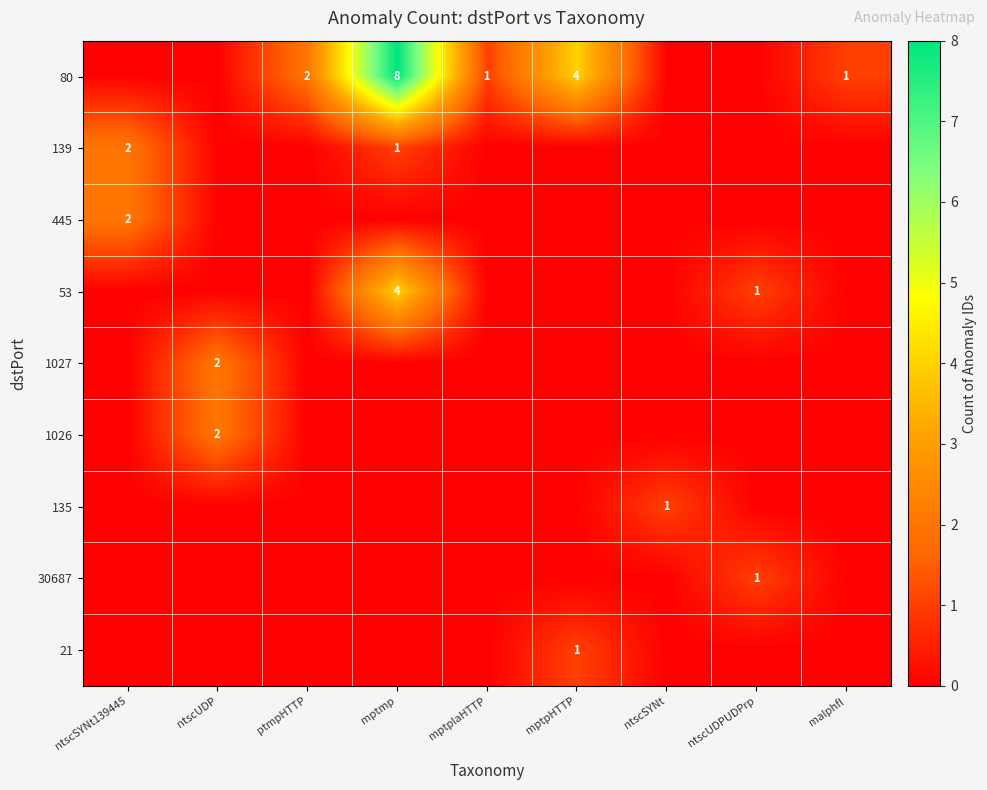

The 30687 series shows 1 at ntscUDPUDPrp. True or false?

True